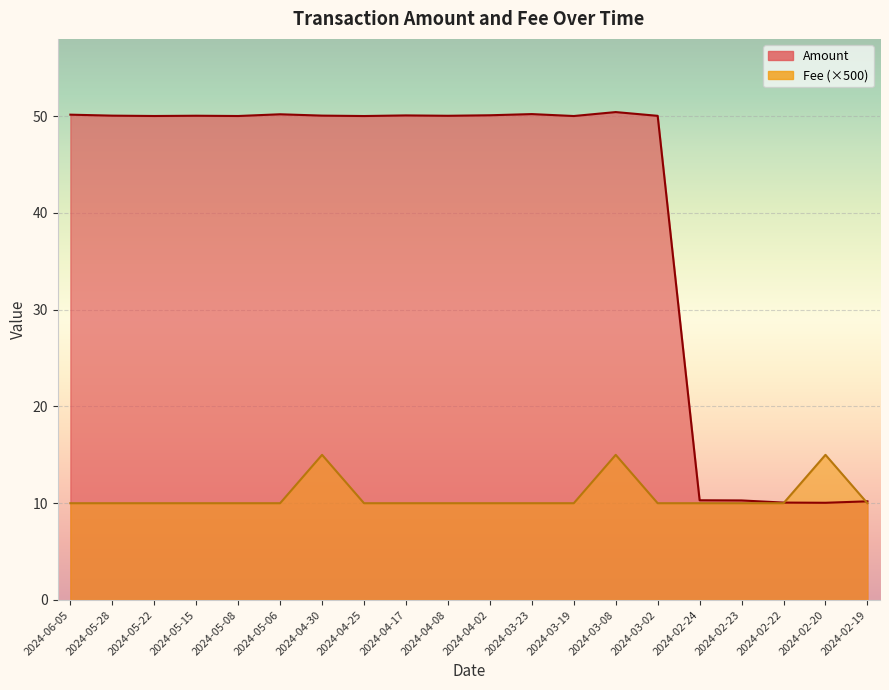

Is it true that Fee equals 10.0 at 2024-03-23?

True